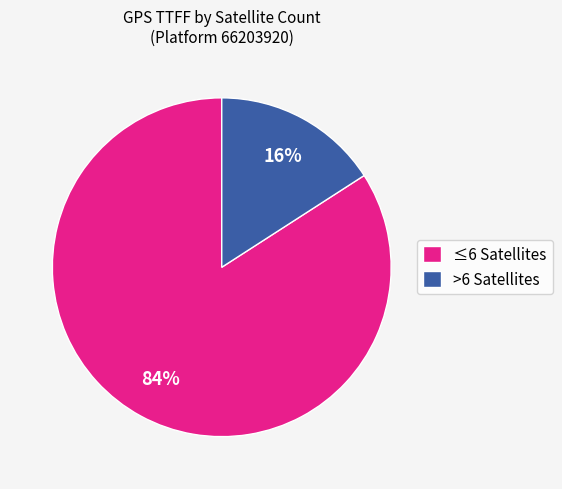

To the nearest percent, what percentage of the pie is >6 Satellites?

16%